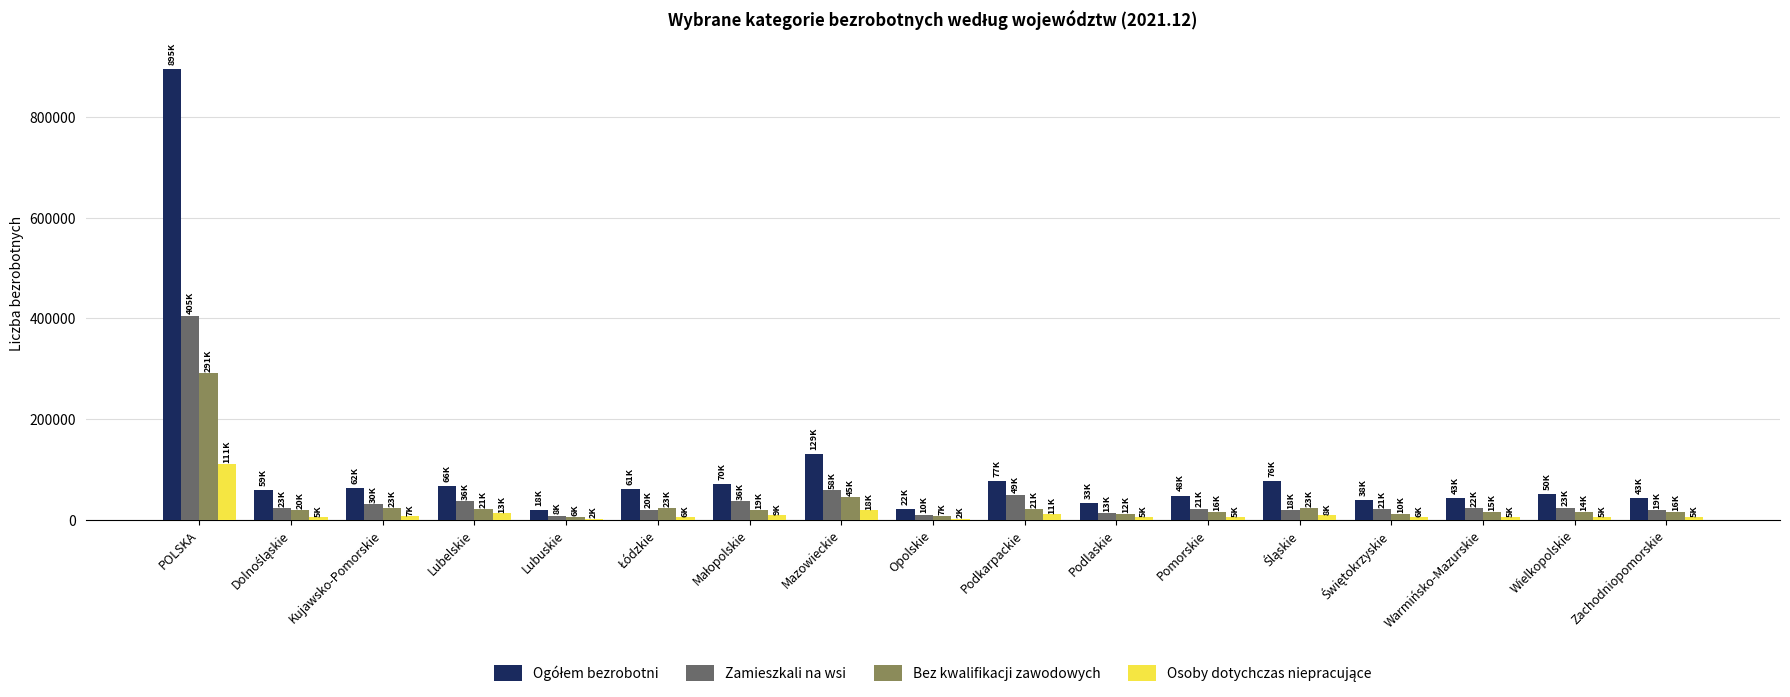

True or false: Bez kwalifikacji zawodowych has a value of 291384 at POLSKA.

True